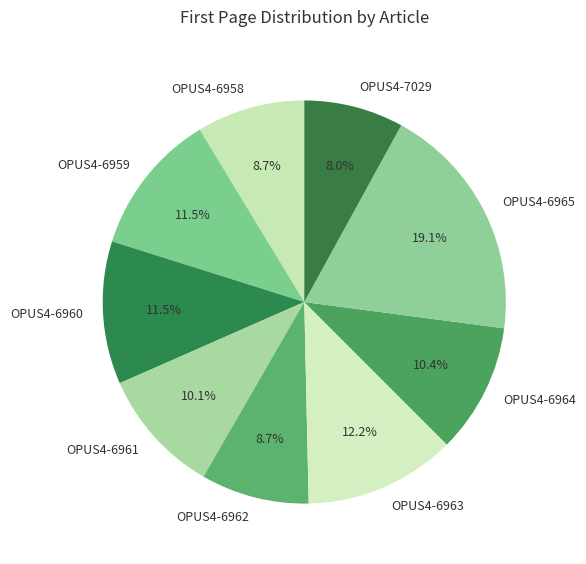

How many segments does this pie chart have?

9